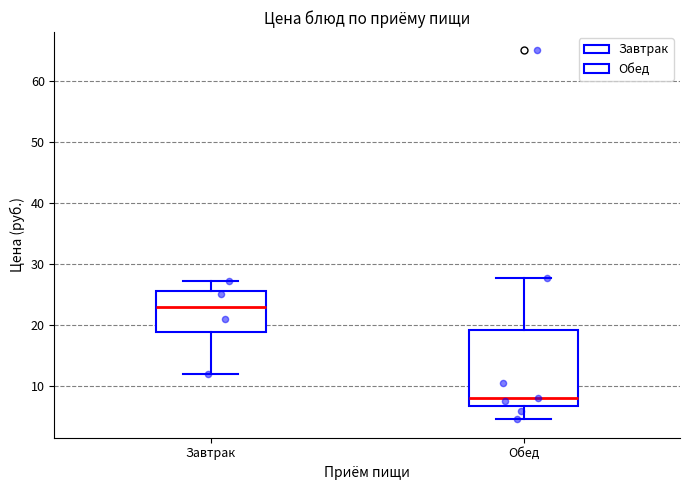

Where is the upper edge of the box for Обед on the y-axis? The values are not printed on the chart, so give them approximately, as read against the axis.

19